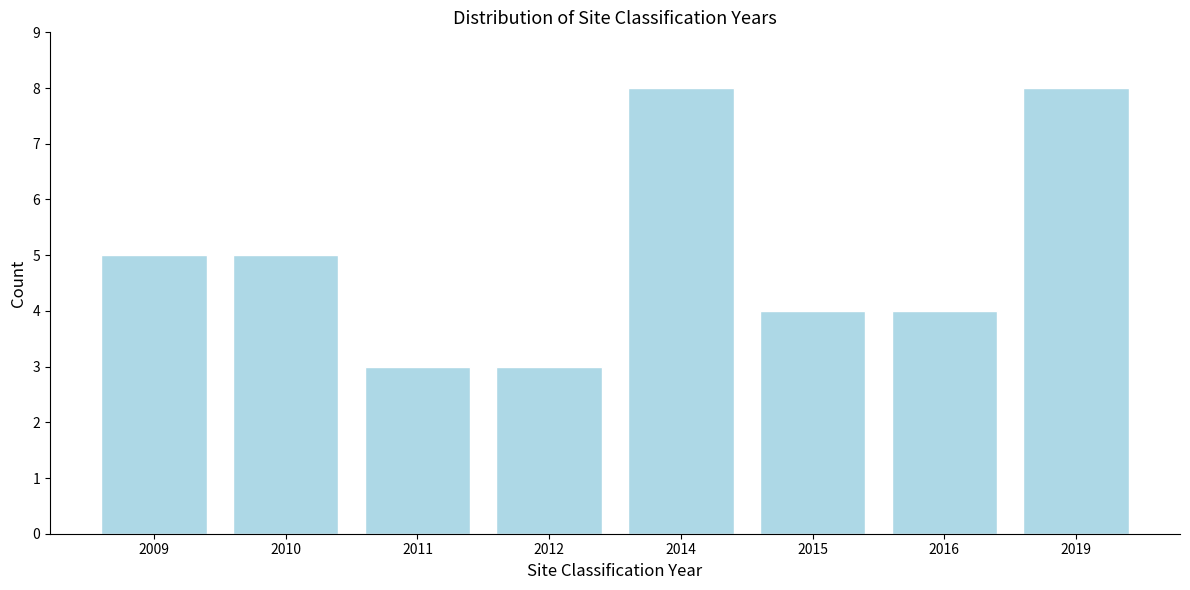

Reading left to right, transcribe all the data shown in this chart.

2009=5	2010=5	2011=3	2012=3	2014=8	2015=4	2016=4	2019=8